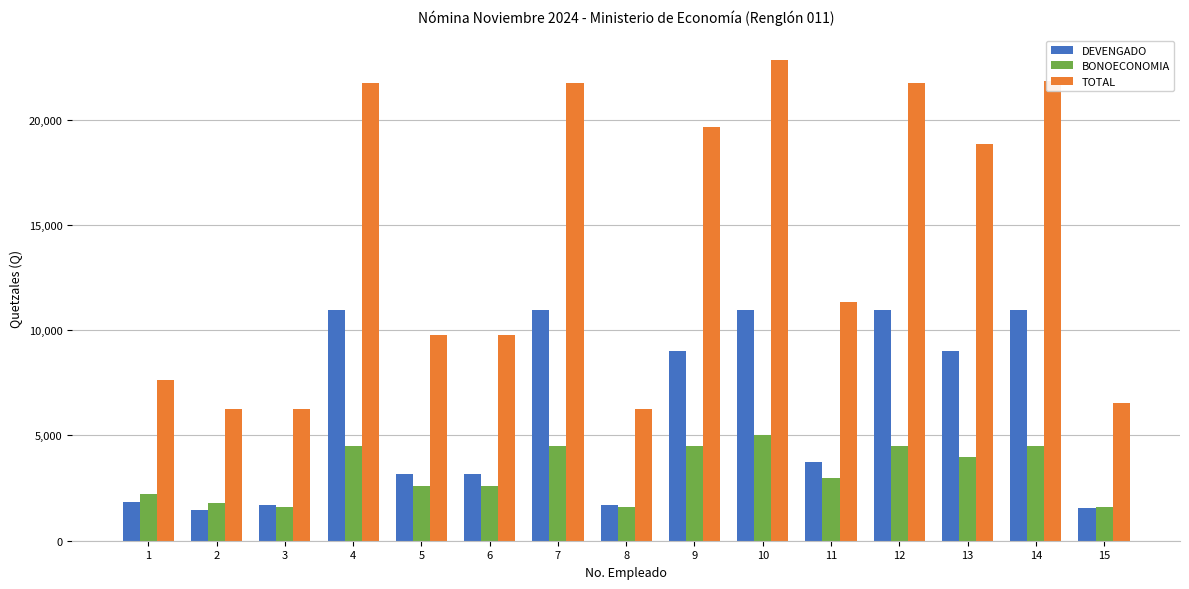

Rank the series by their maximum value, from highest to lowest.

TOTAL, DEVENGADO, BONOECONOMIA